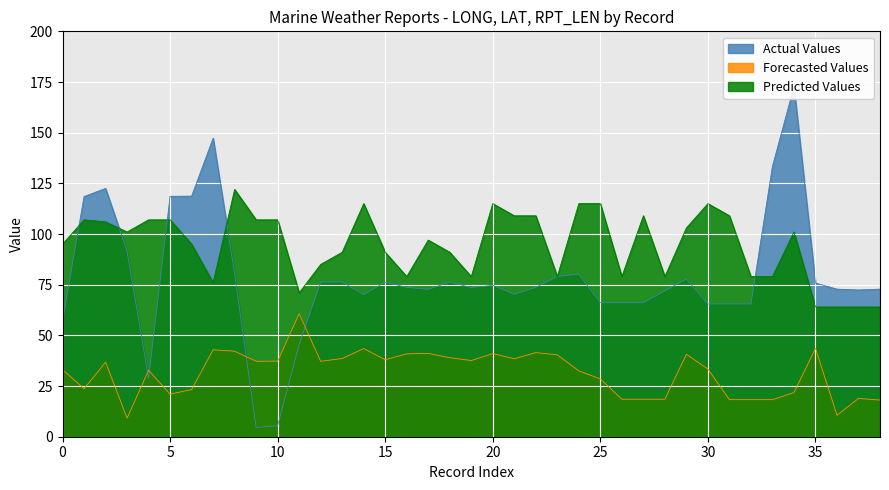

Which label corresponds to the largest value in the chart?

34